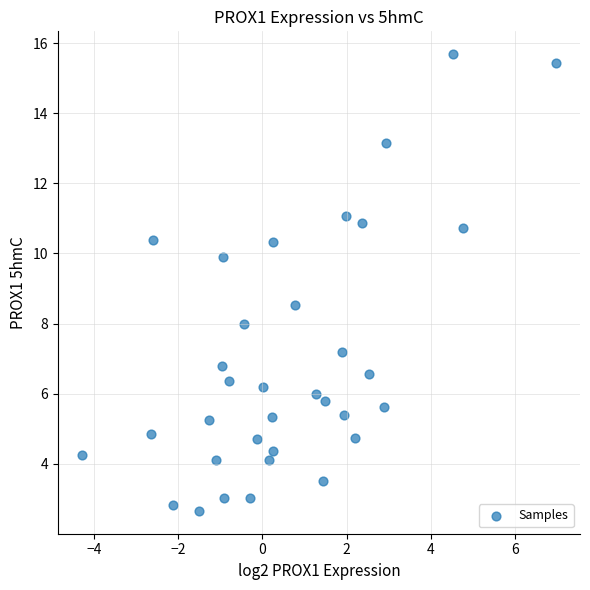

What is the range of Y values (max minus min)?

13.0